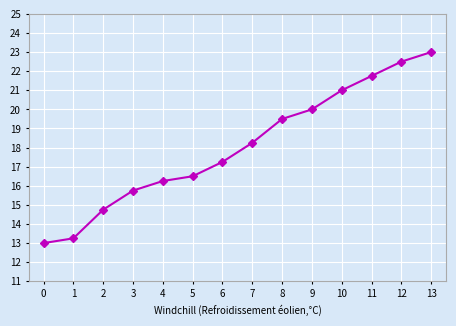

At which label does the data first exceed 18?

7